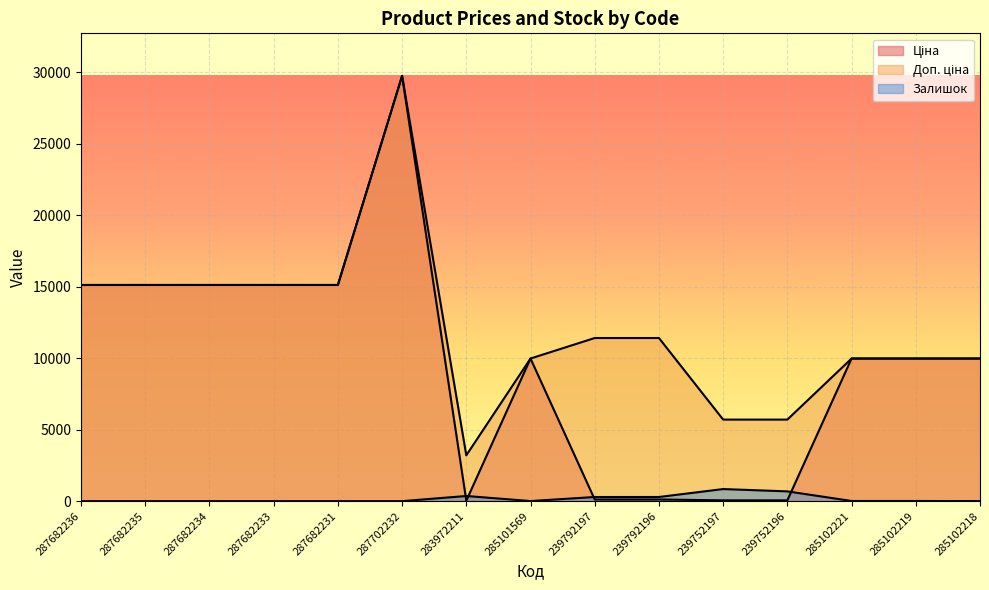

How many lines are shown in the chart?

3